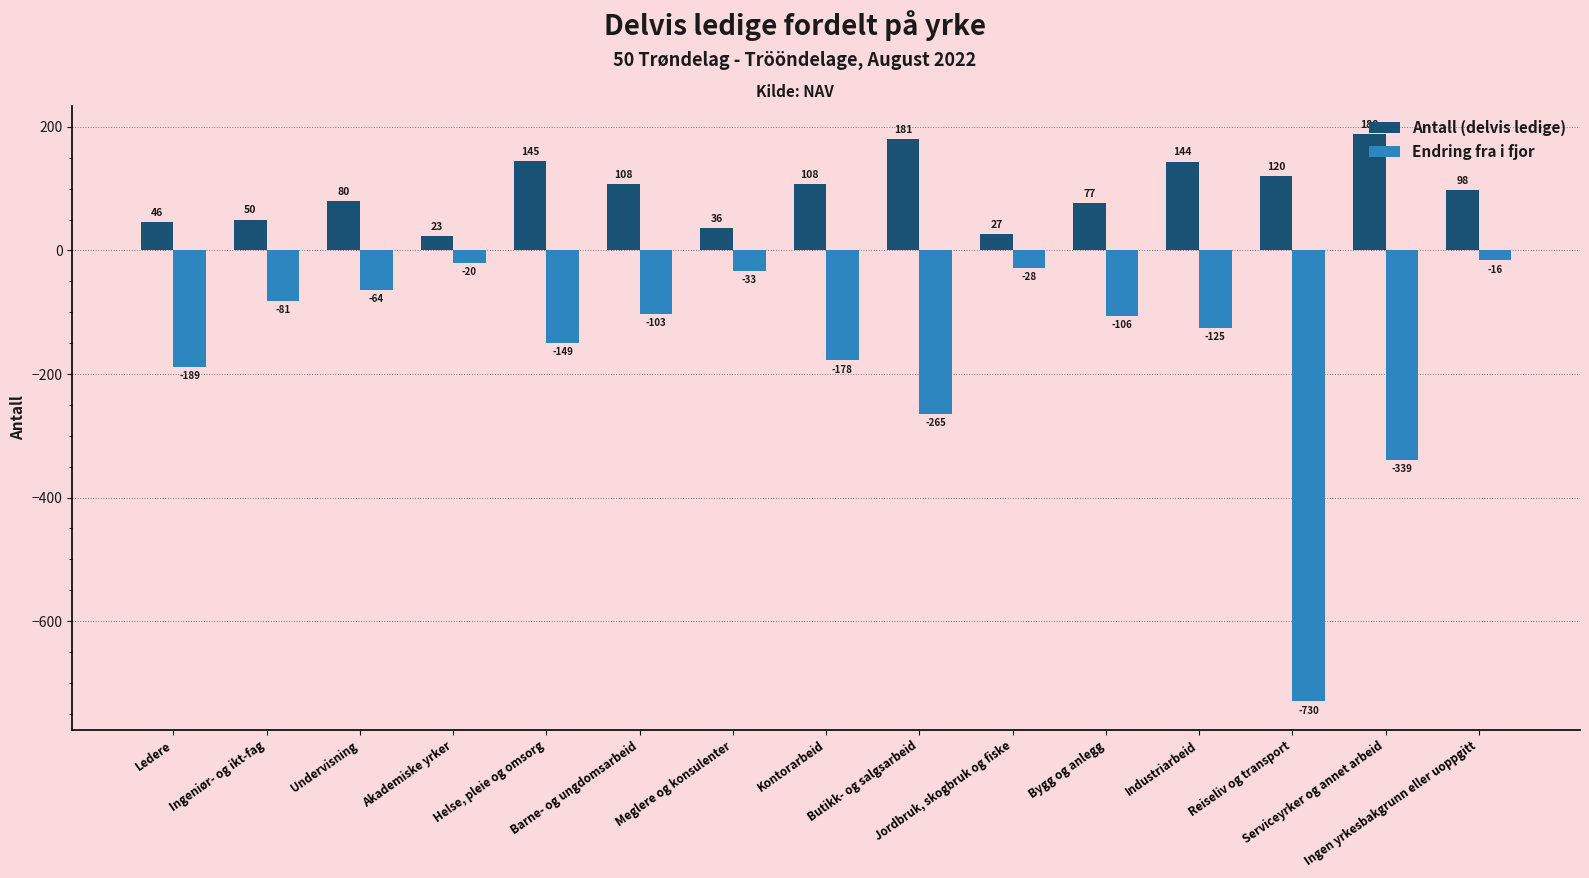

What is the difference between the second highest and second lowest values in the Endring fra i fjor series?

319